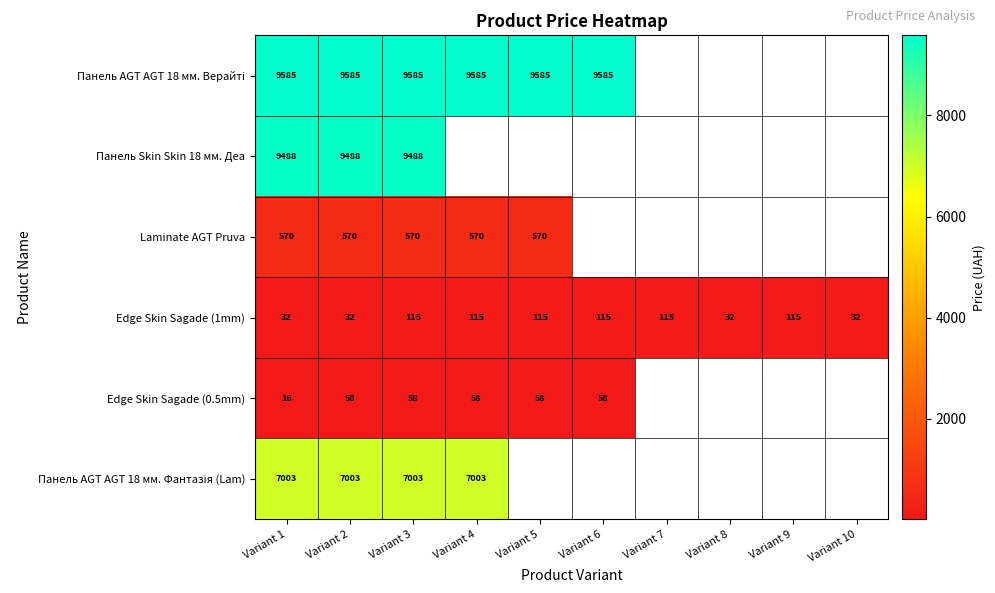

What is the difference between the second highest and second lowest values in the Edge Skin Sagade (1mm) series?

83.0